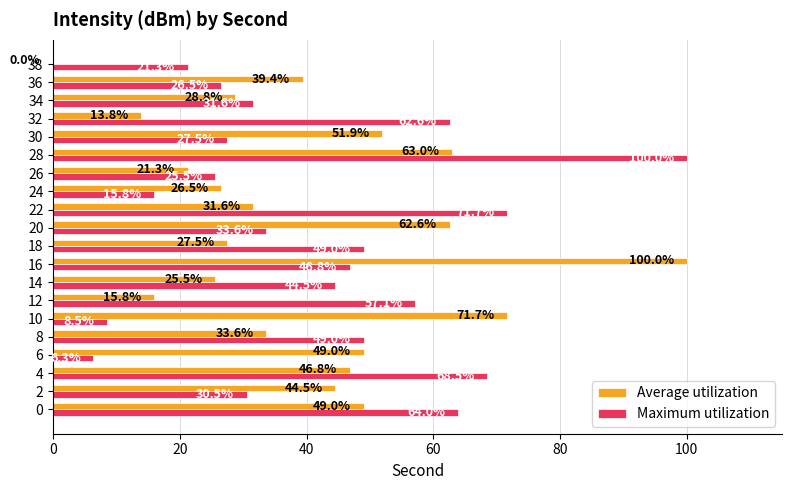

At which label does Maximum utilization reach its peak?

28